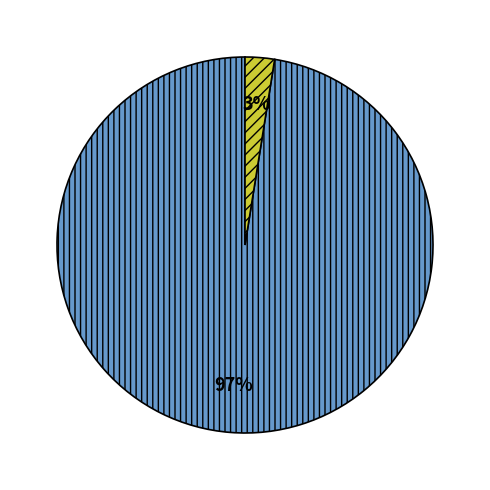

Does any single category account for the majority?

Yes